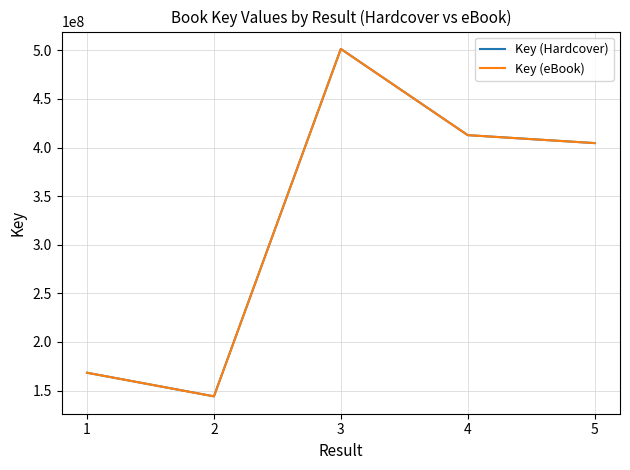

In Key (eBook), how many points are higher than both neighbors (excluding endpoints)?

1